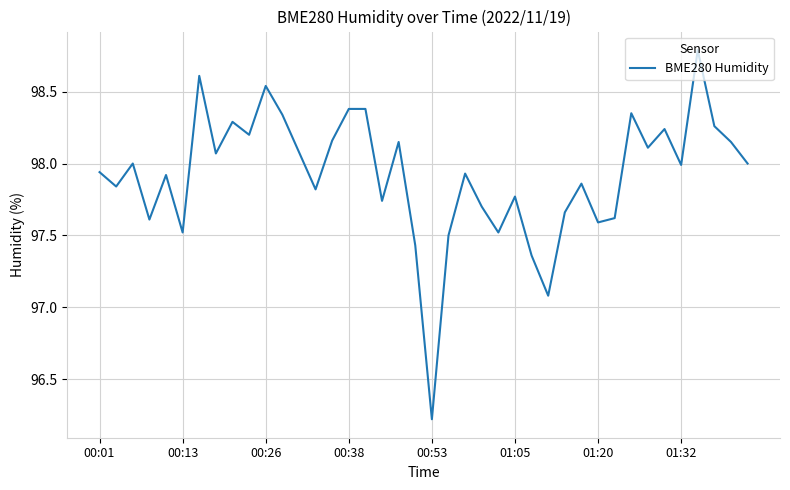

What is the difference between the maximum and minimum values?

2.6